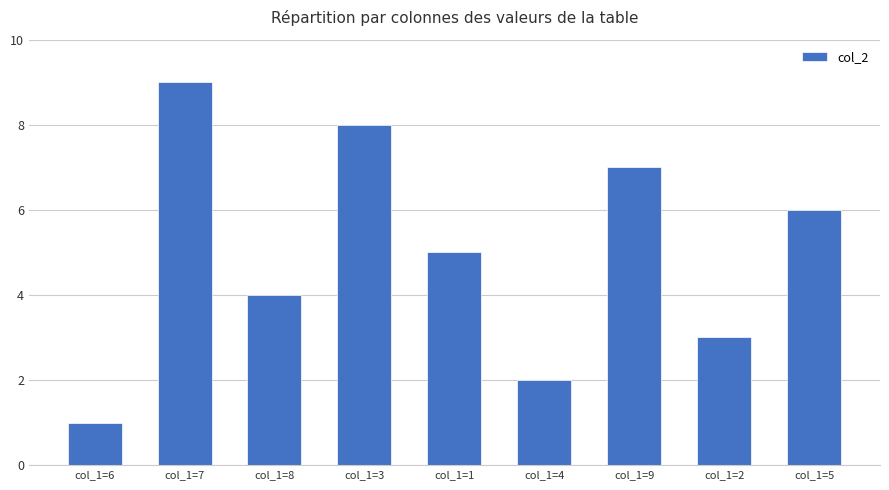

Does the chart contain any negative values?

No